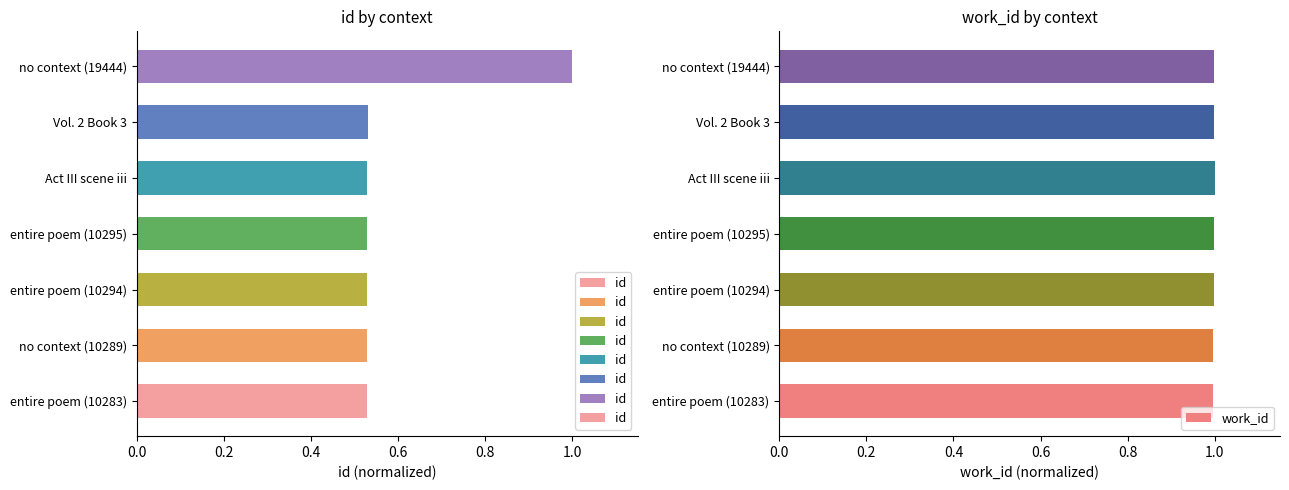

What is the sum of all id values?

4.2